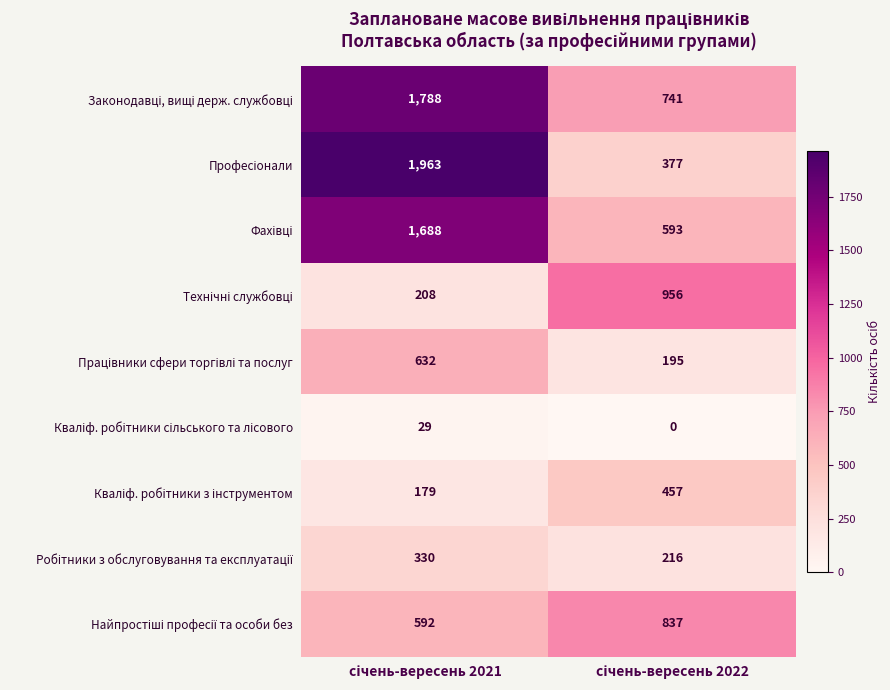

How many series are shown in this chart?

9